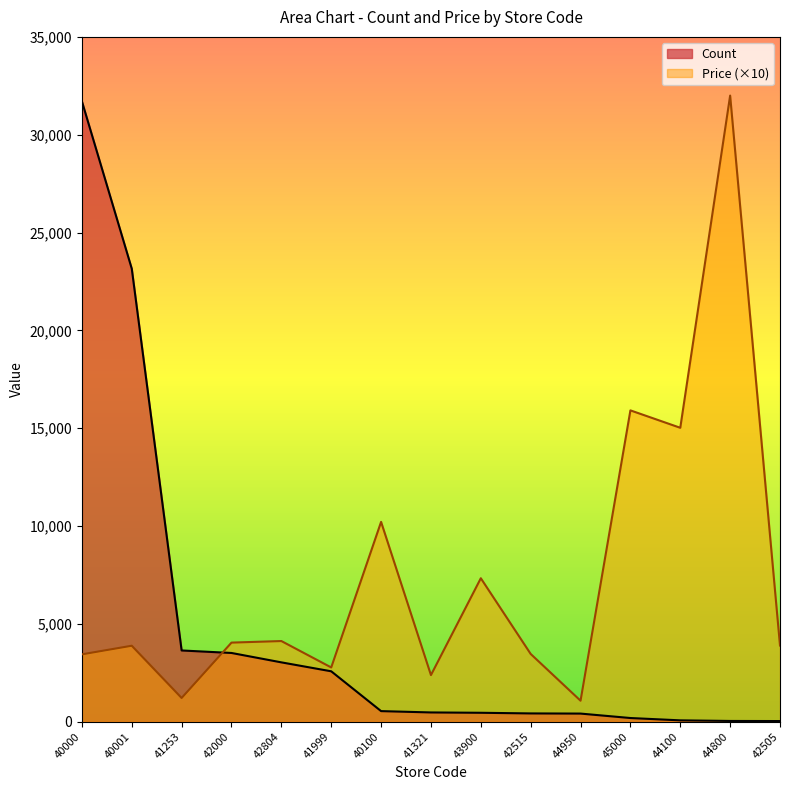

Is it true that Count equals 294 at 43900?

False